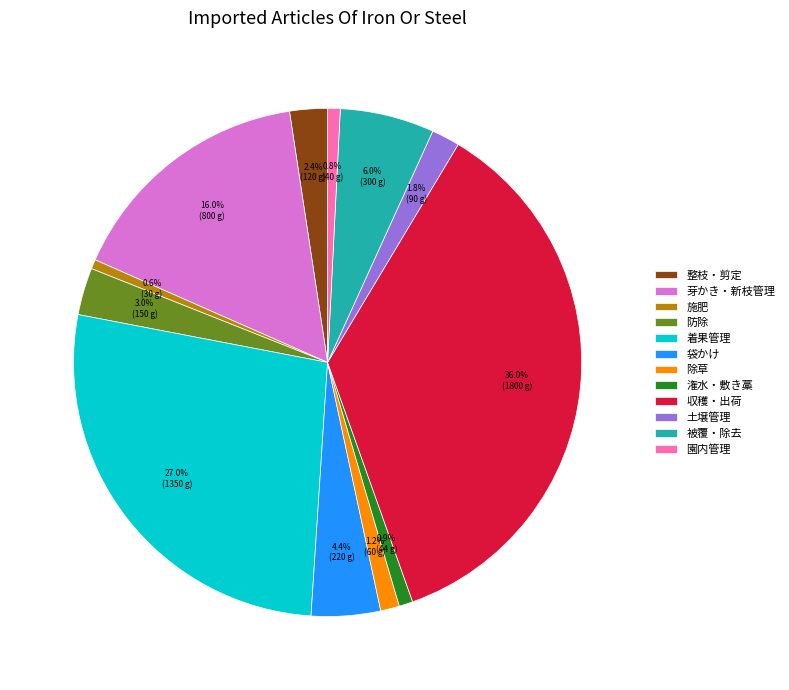

How many segments does this pie chart have?

12